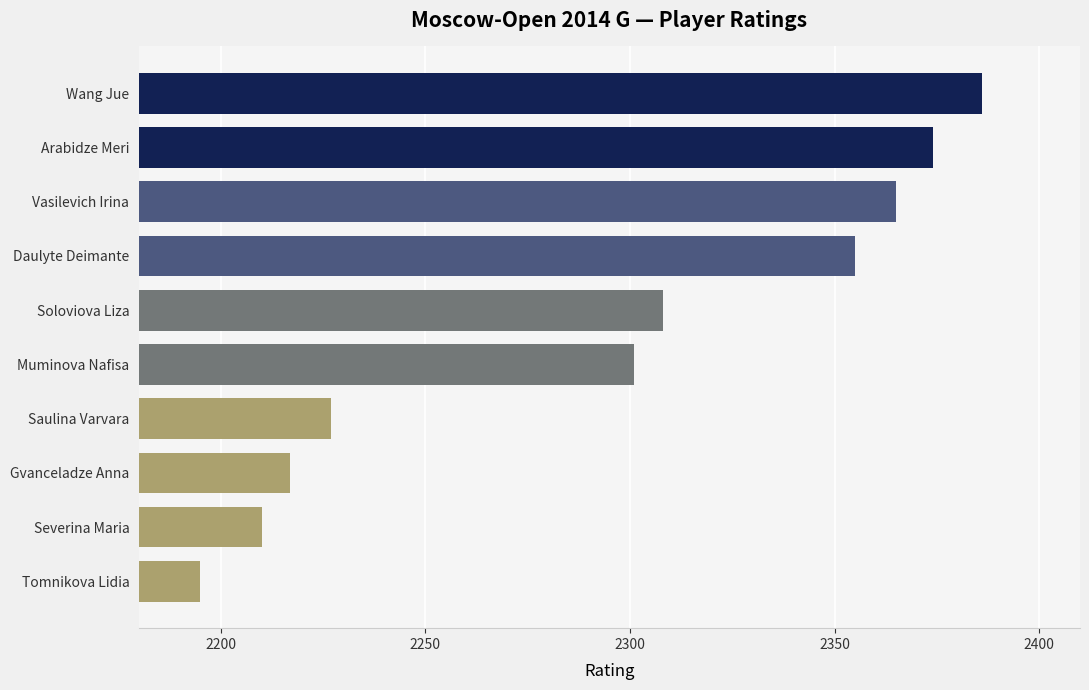

What value does the data have at Arabidze Meri?

2374